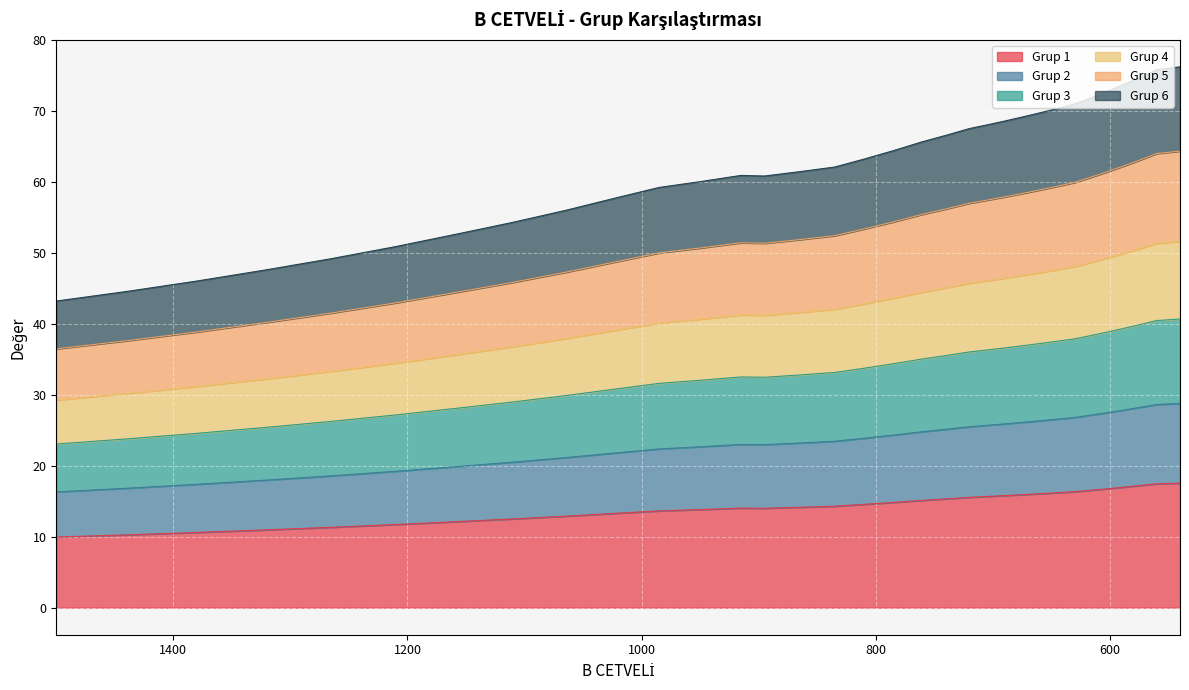

Is it true that Grup 2 equals 22.4 at 985?

True